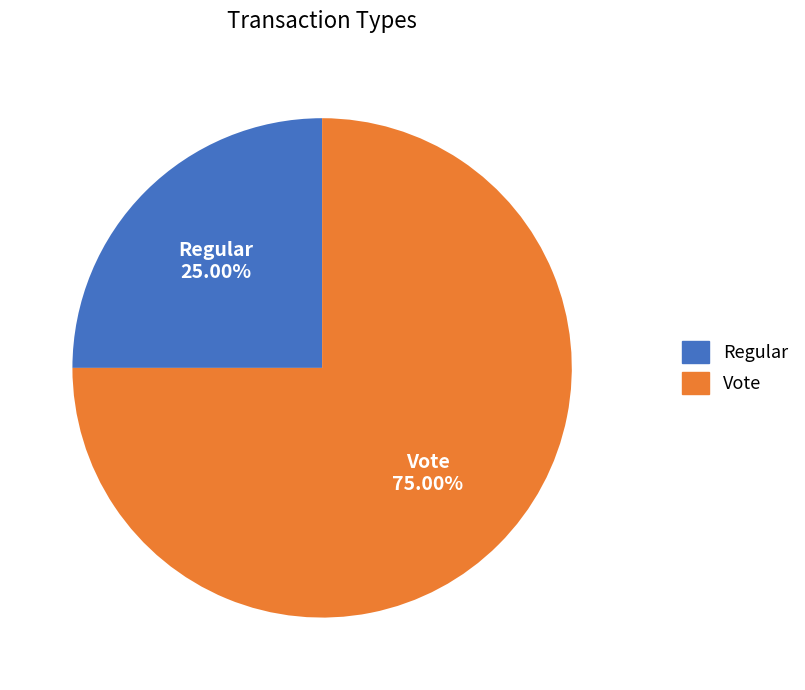

What is the smallest slice in the pie chart?

Regular